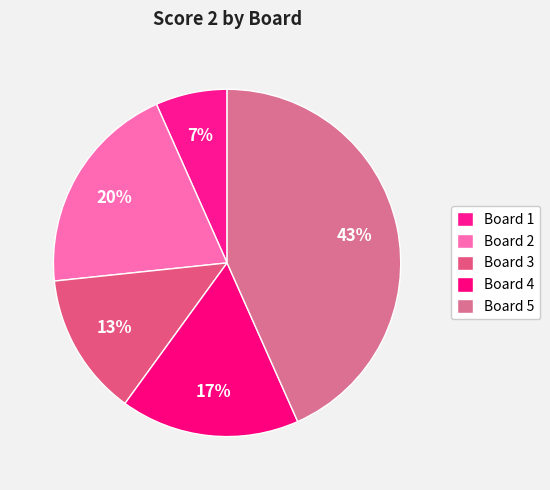

Count the number of slices in the pie.

5